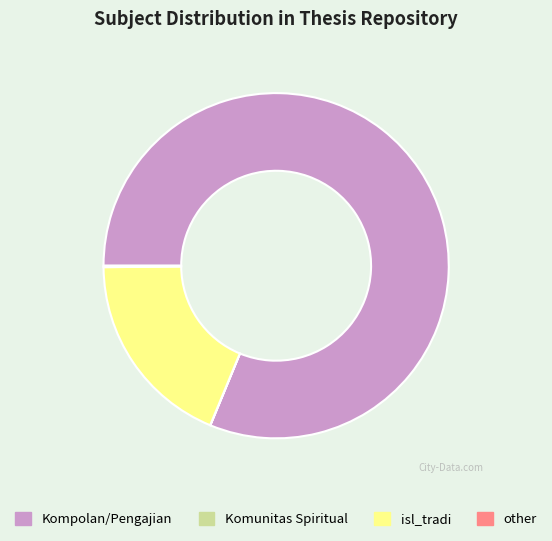

Which category accounts for the majority?

Kompolan/Pengajian